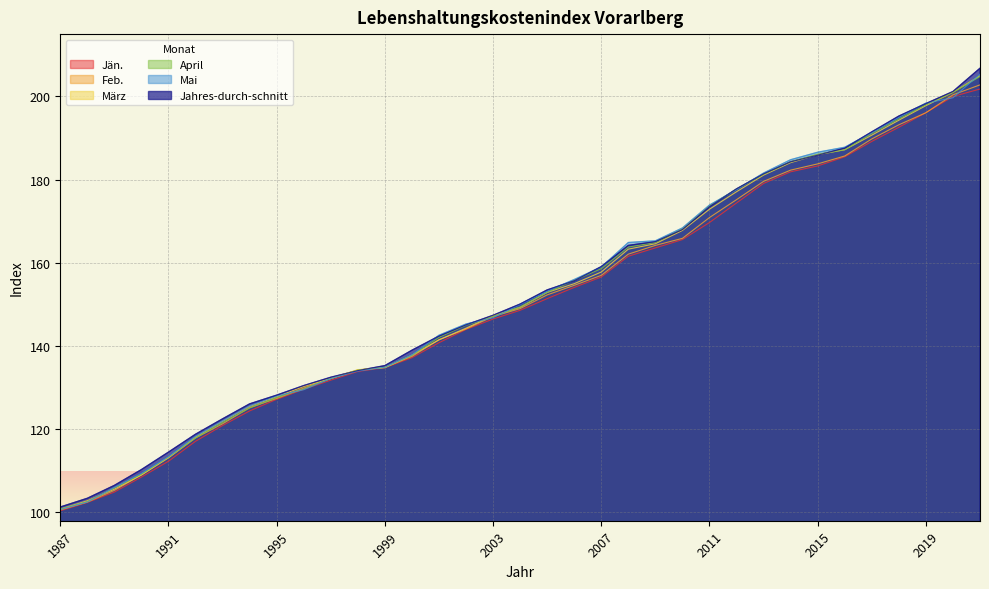

What is the maximum value shown in the chart?

206.8